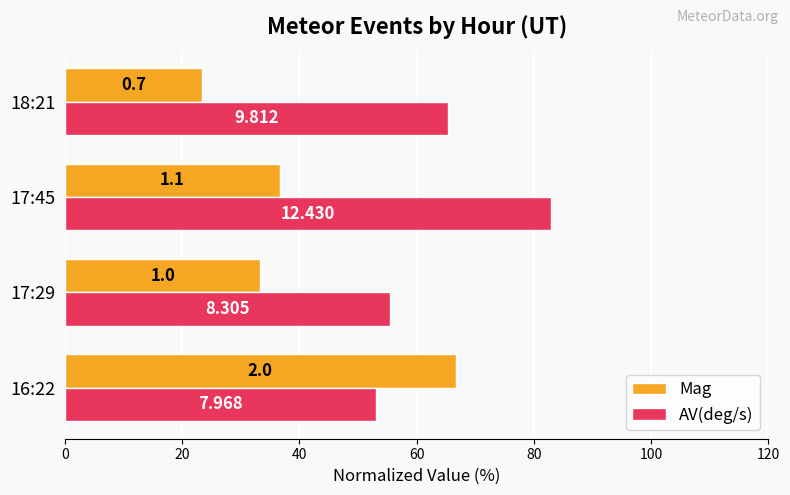

What are all the series names shown in the legend?

Mag, AV(deg/s)